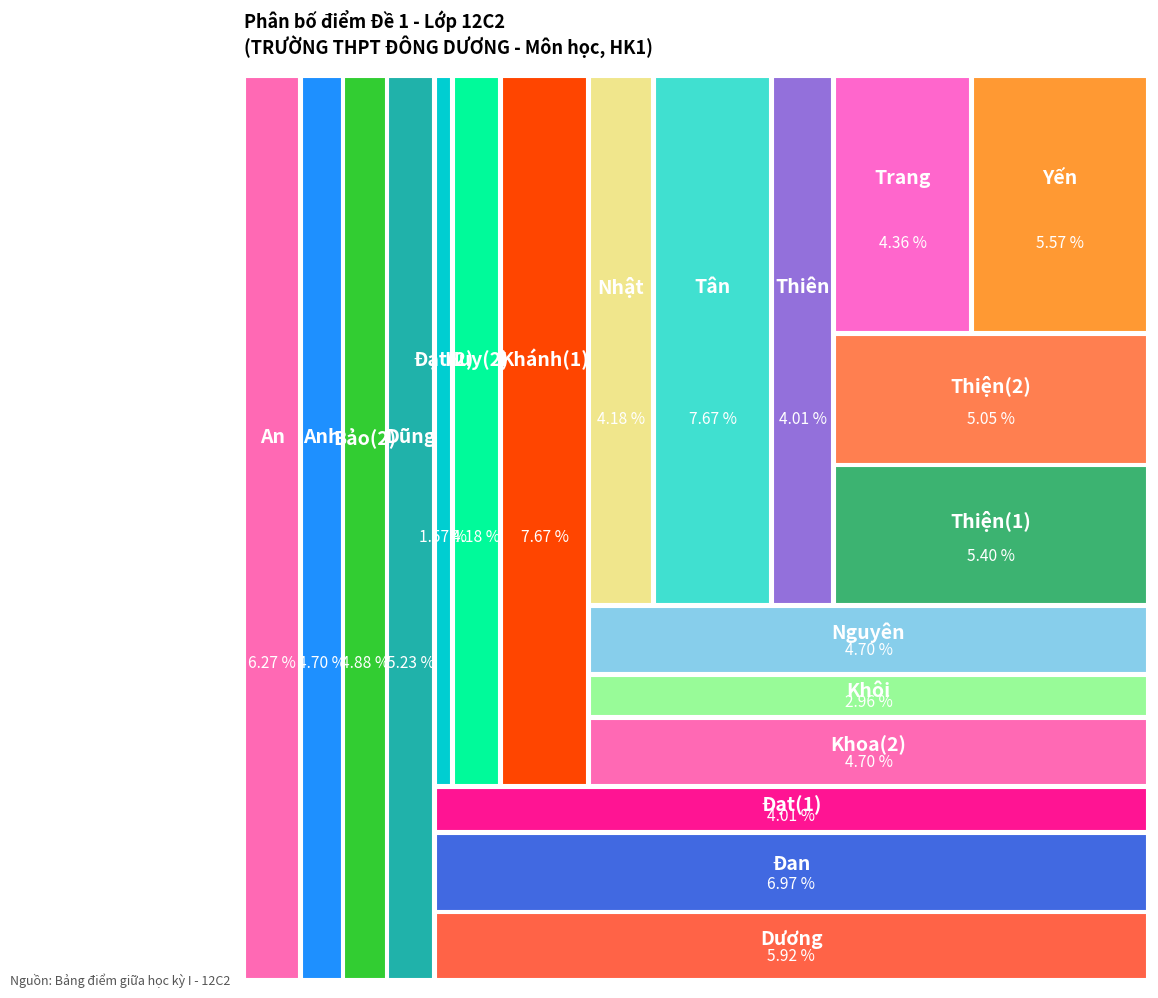

The Đạt(2) slice represents 1% of the pie. True or false?

False